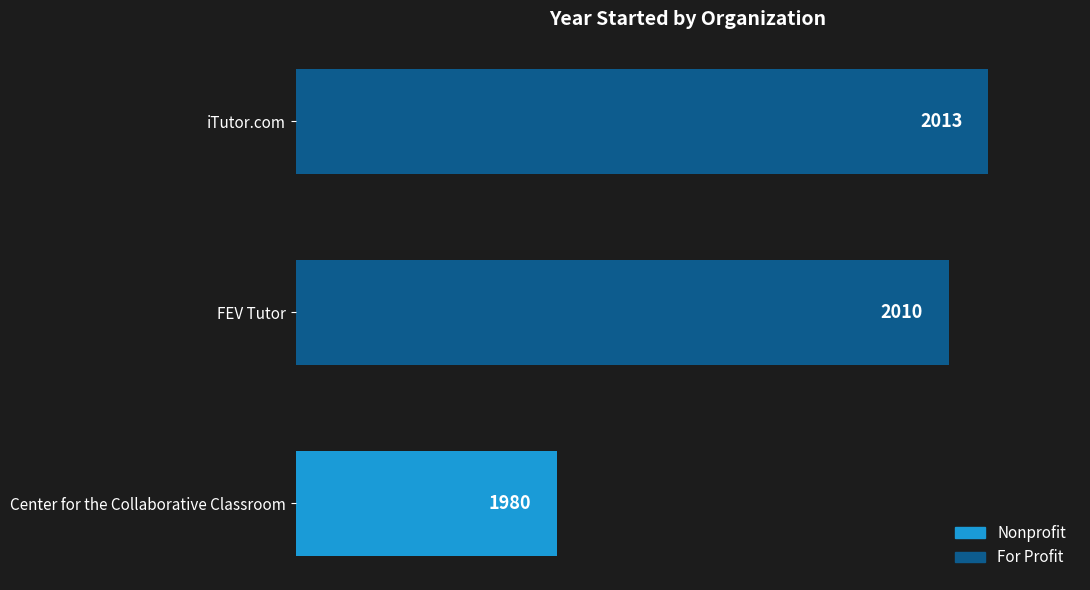

Is it true that the value at iTutor.com is 2013?

True